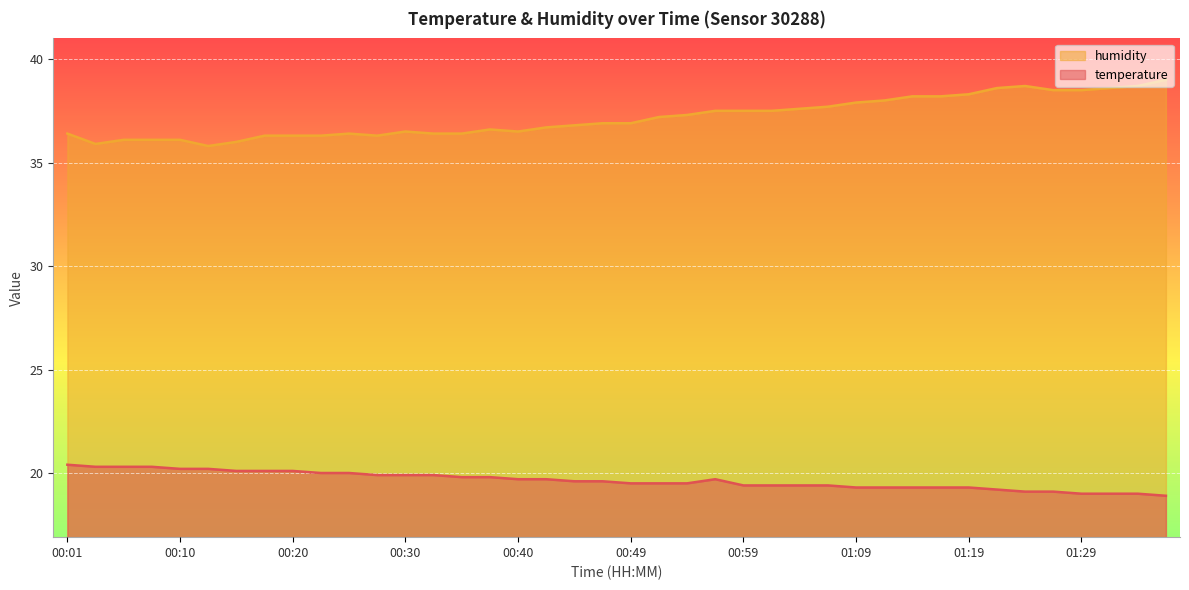

At 00:32, list the series in order from smallest to largest.

temperature, humidity